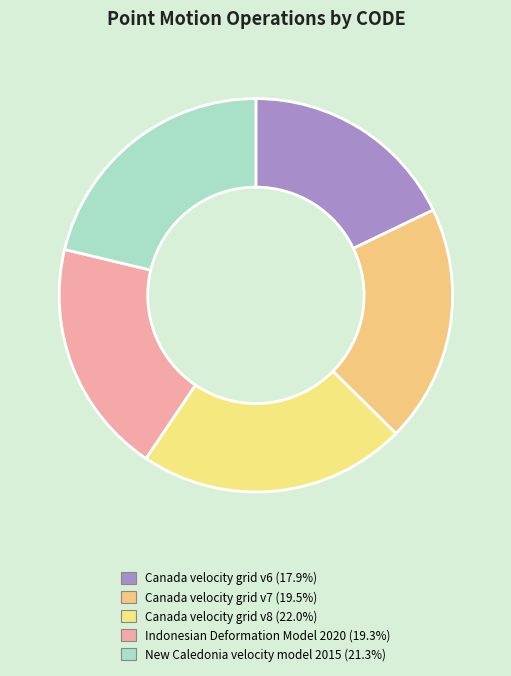

Rank the categories by value from highest to lowest.

Canada velocity grid v8, New Caledonia velocity model 2015, Canada velocity grid v7, Indonesian Deformation Model 2020, Canada velocity grid v6